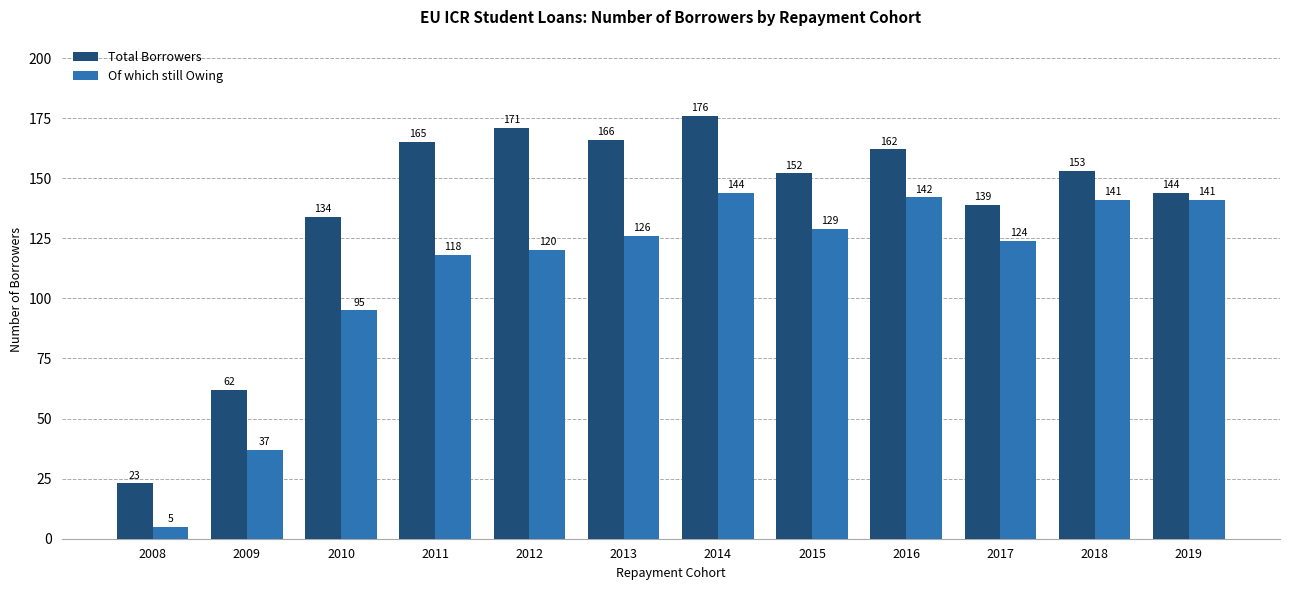

List the series in order of their overall mean, lowest first.

Of which still Owing, Total Borrowers